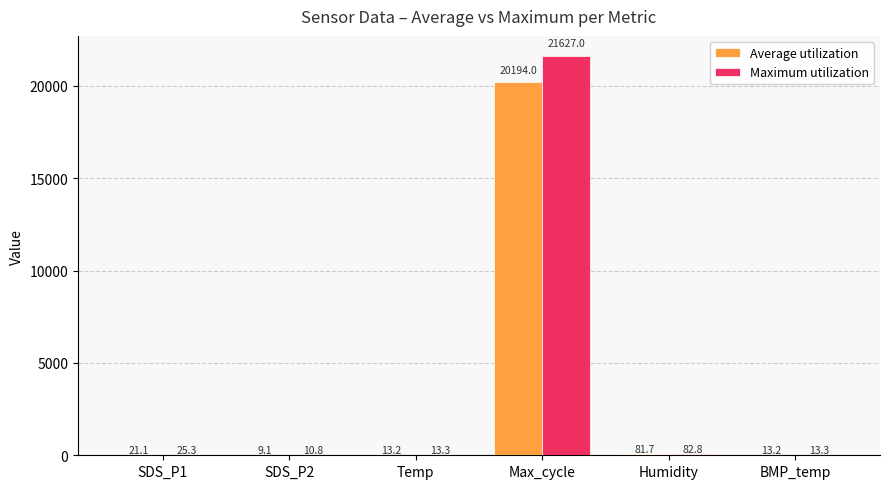

At which category is the sum across all series the highest?

Max_cycle